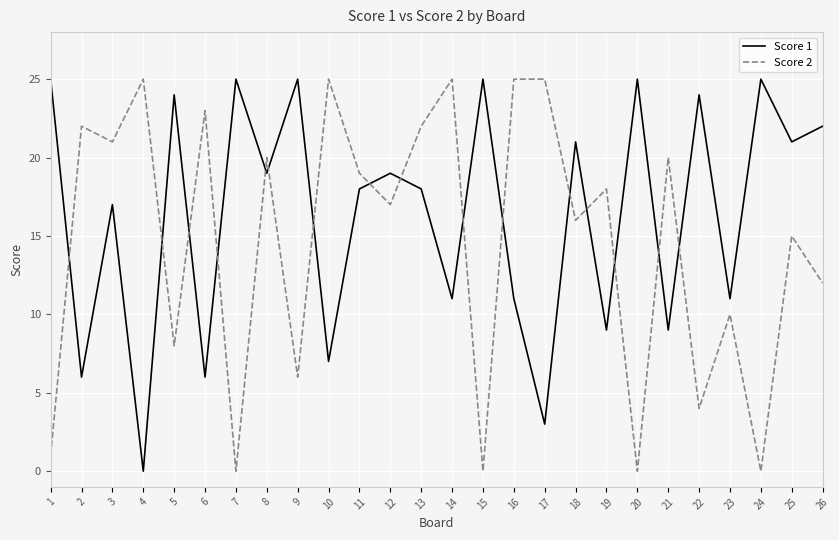

True or false: Score 2 and Score 1 cross at least once.

True